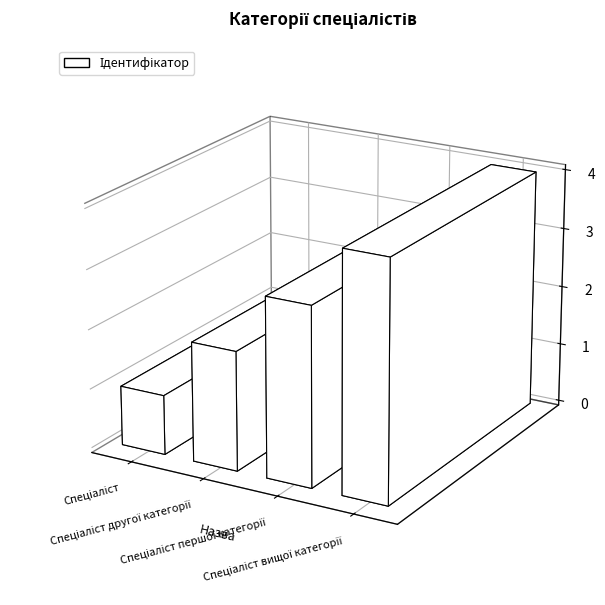

List the labels in order of value, smallest first.

Спеціаліст, Спеціаліст другої категорії, Спеціаліст першої категорії, Спеціаліст вищої категорії